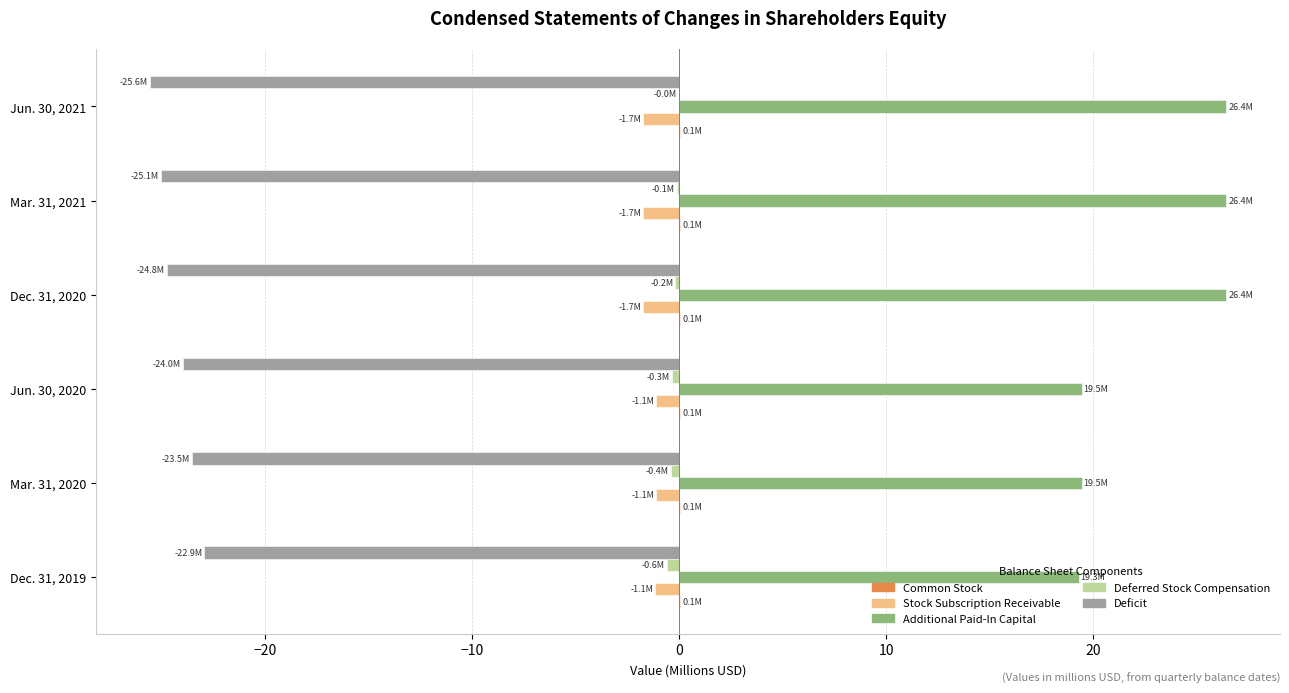

What is the greatest value displayed?

26.4